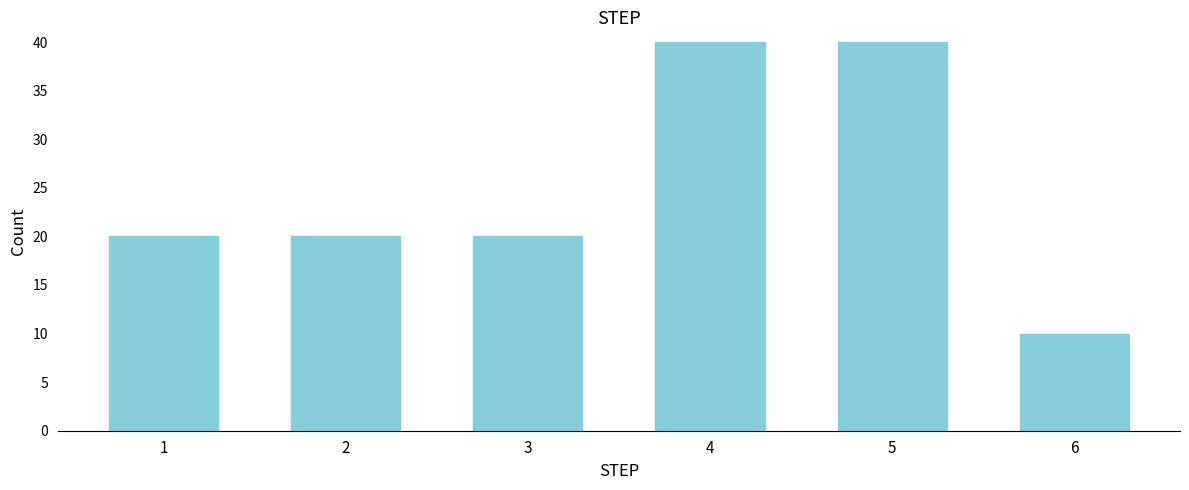

Reading left to right, extract all data points from this chart.

1=20	2=20	3=20	4=40	5=40	6=10